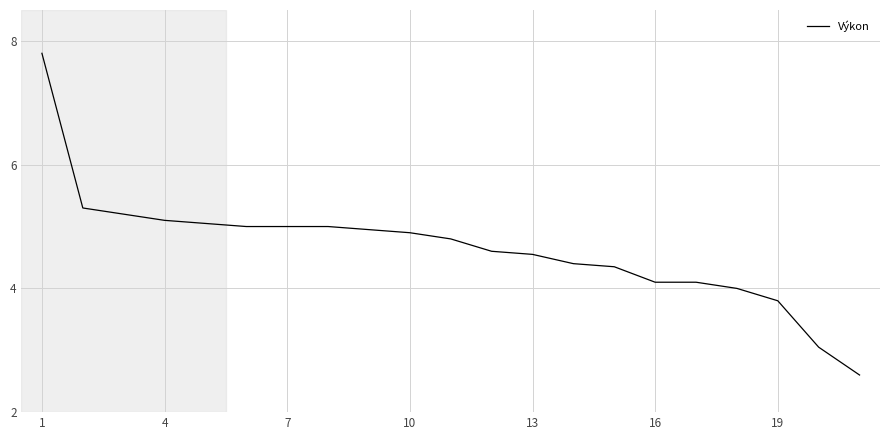

What is the smallest value displayed?

2.6